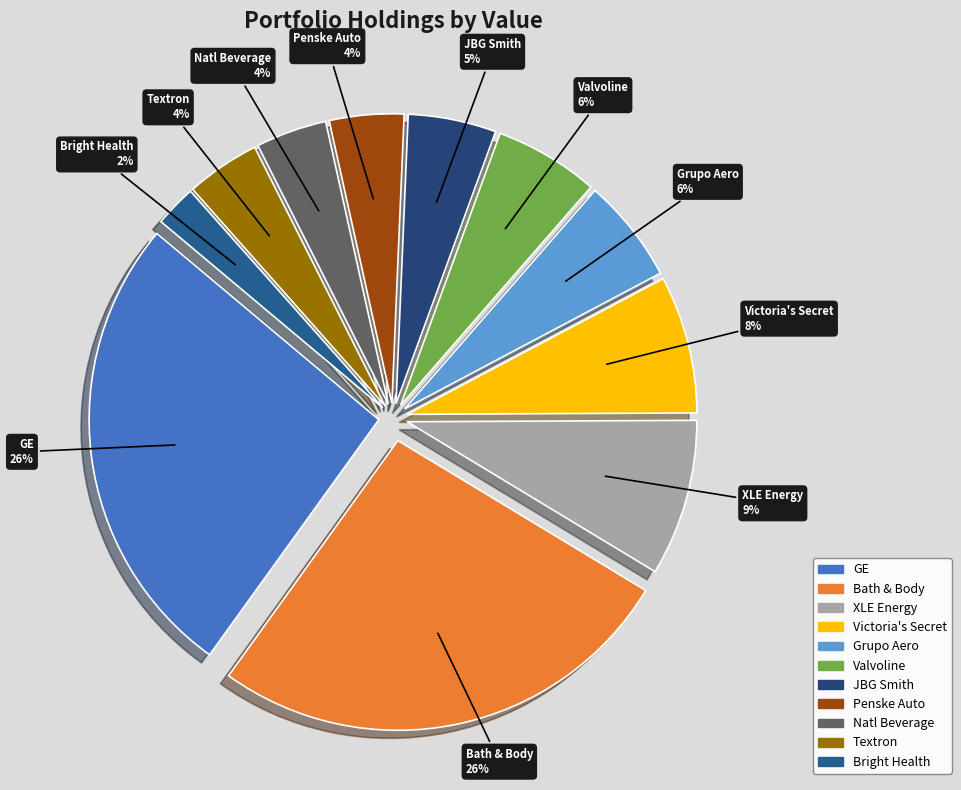

Does any single category account for the majority?

No